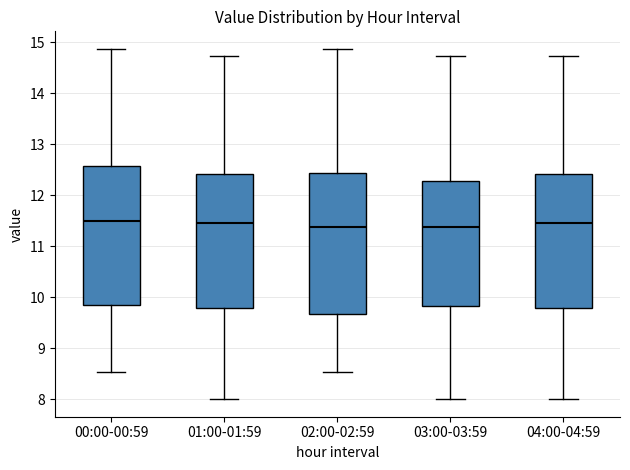

Reading left to right, transcribe this box plot: for each box, give where its median line is, the range the box spans, and where its two whiskers end, as read against the y-axis. The values are not printed on the chart, so give them approximately, as read against the axis.

00:00-00:59: median 11.5, box 9.8 to 12.6, whiskers 8.5 to 14.9
01:00-01:59: median 11.5, box 9.8 to 12.4, whiskers 8.0 to 14.7
02:00-02:59: median 11.4, box 9.7 to 12.4, whiskers 8.5 to 14.9
03:00-03:59: median 11.4, box 9.8 to 12.3, whiskers 8.0 to 14.7
04:00-04:59: median 11.5, box 9.8 to 12.4, whiskers 8.0 to 14.7